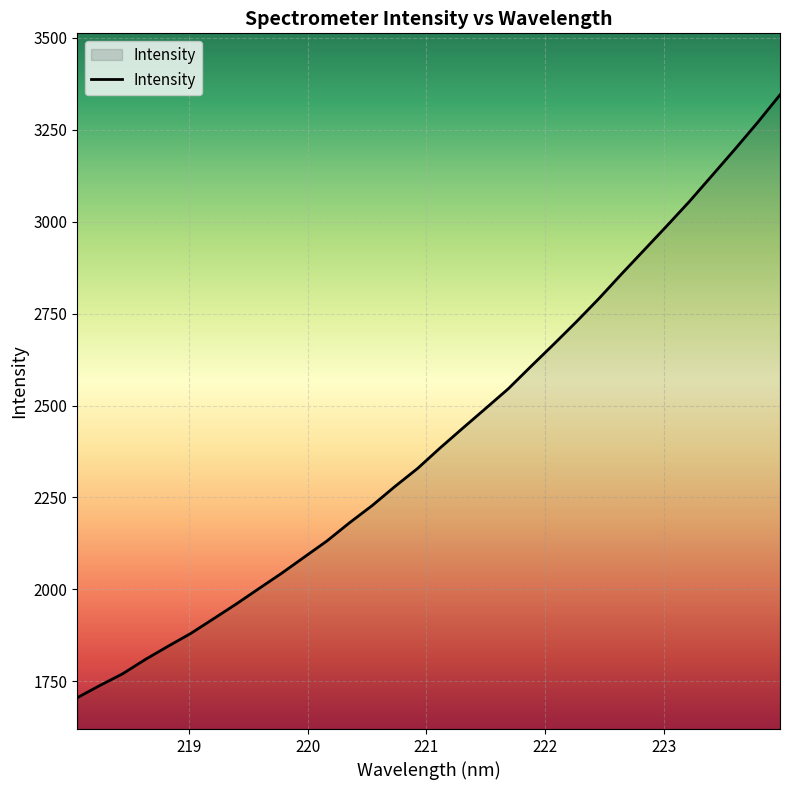

True or false: the data has more than 1 interior local peaks.

False